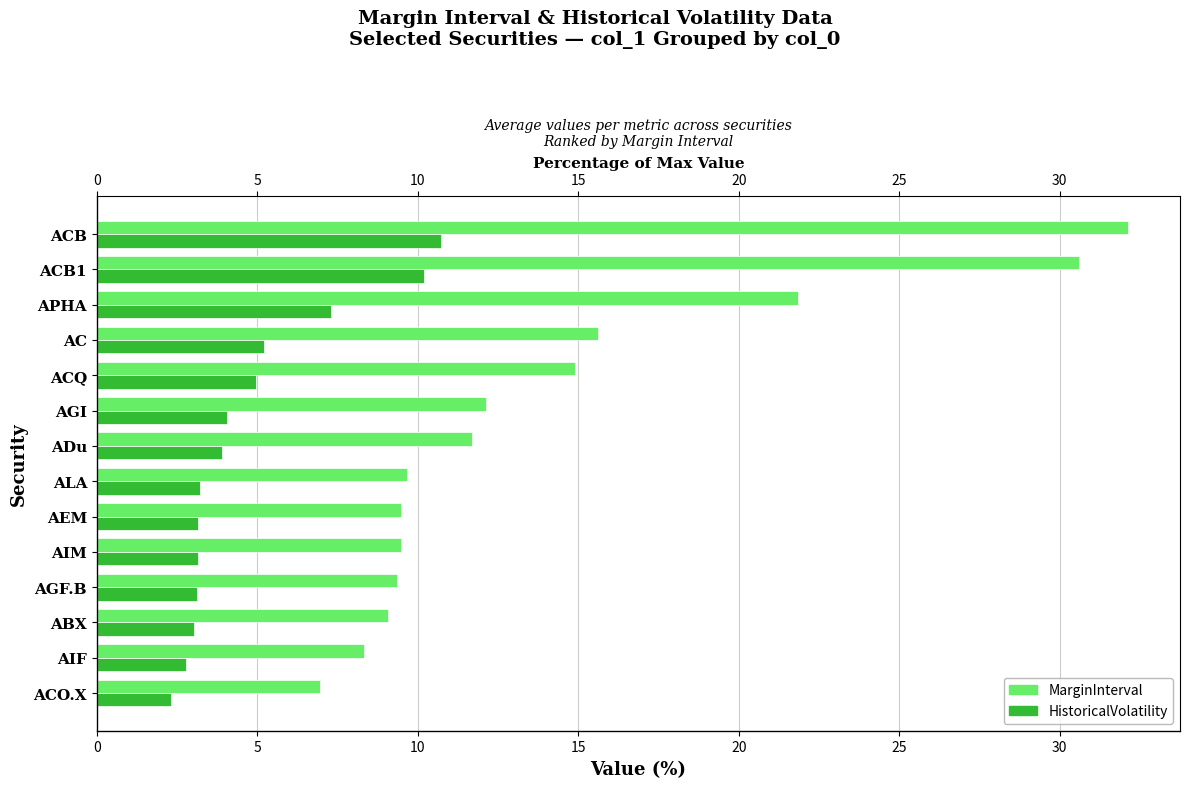

What is the difference between the second highest and minimum values in the HistoricalVolatility series?

7.9